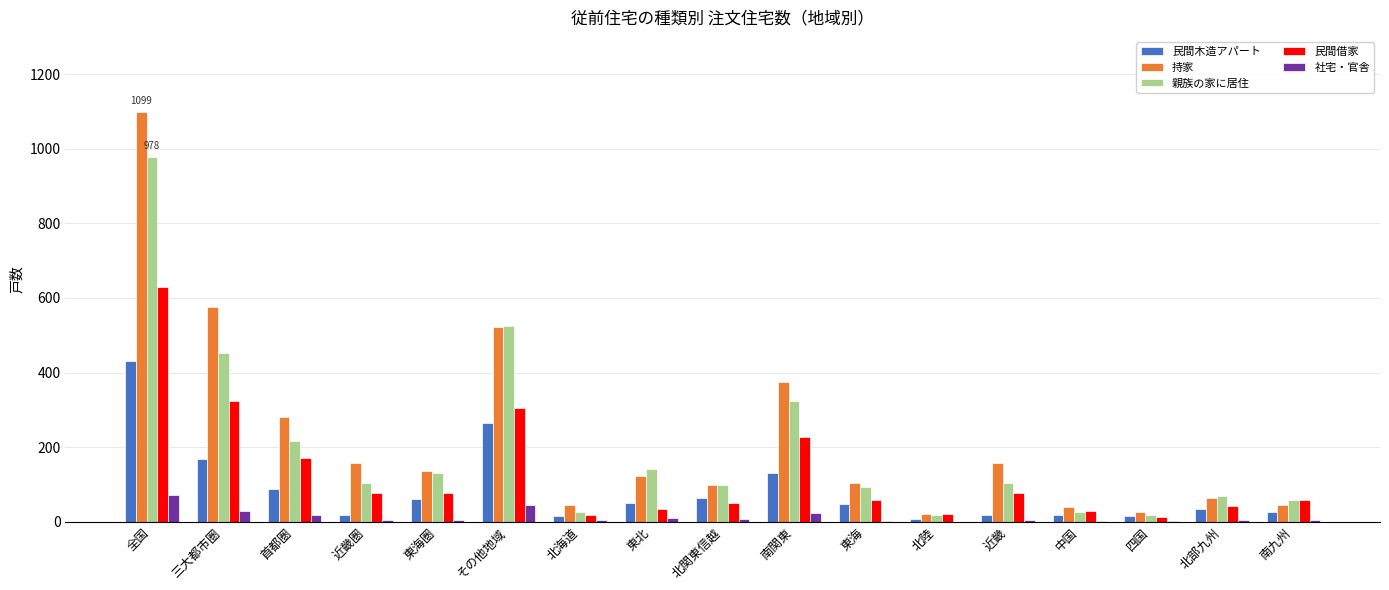

Which series has the widest spread of values?

持家